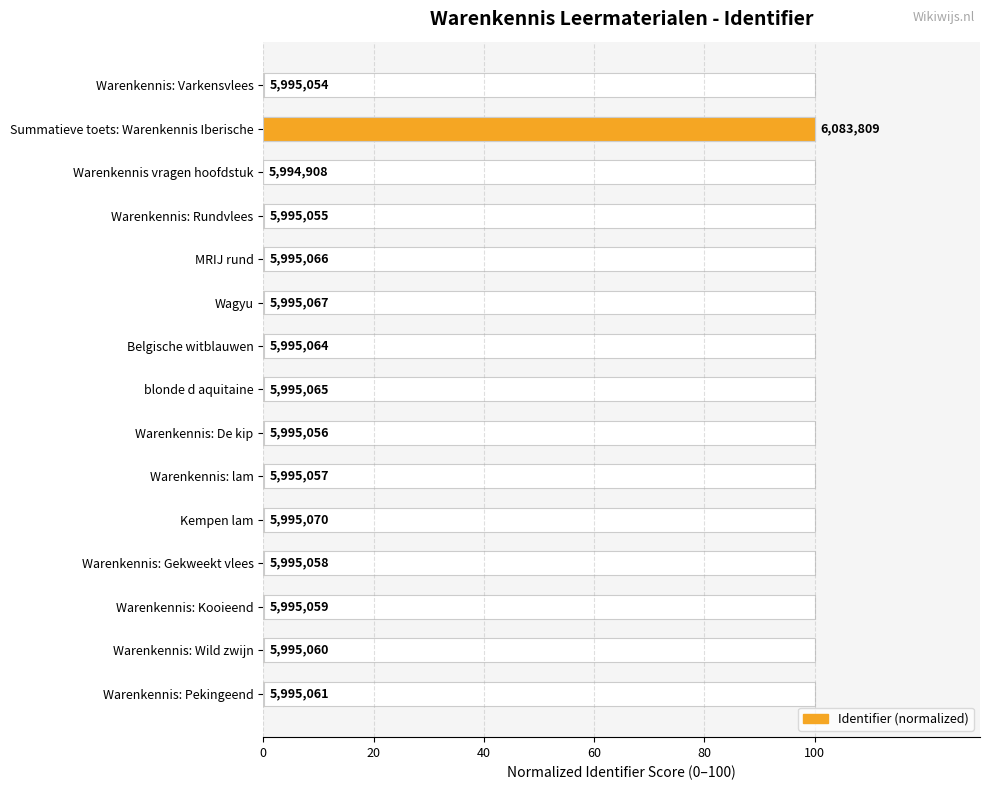

How many bars are there in total?

15